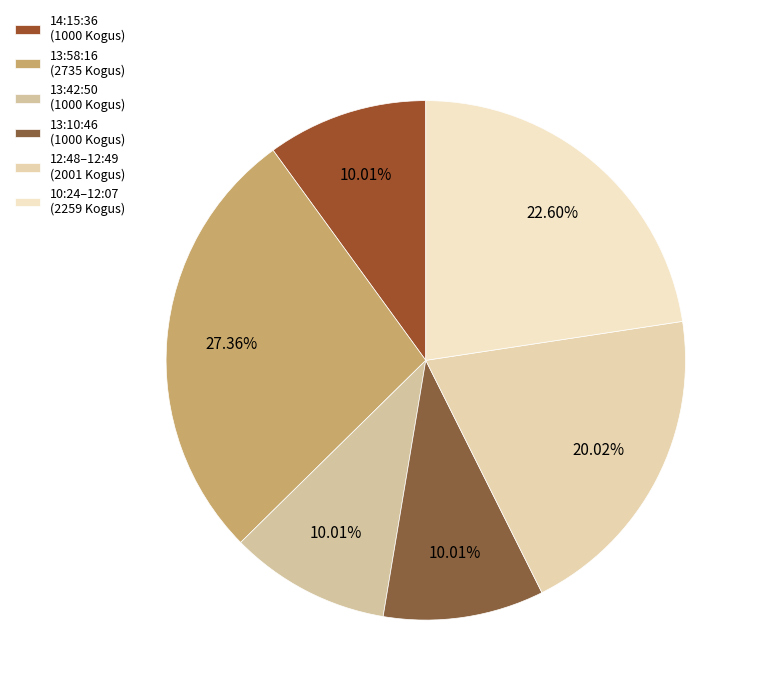

What is the smallest slice in the pie chart?

13:42:50 (148)